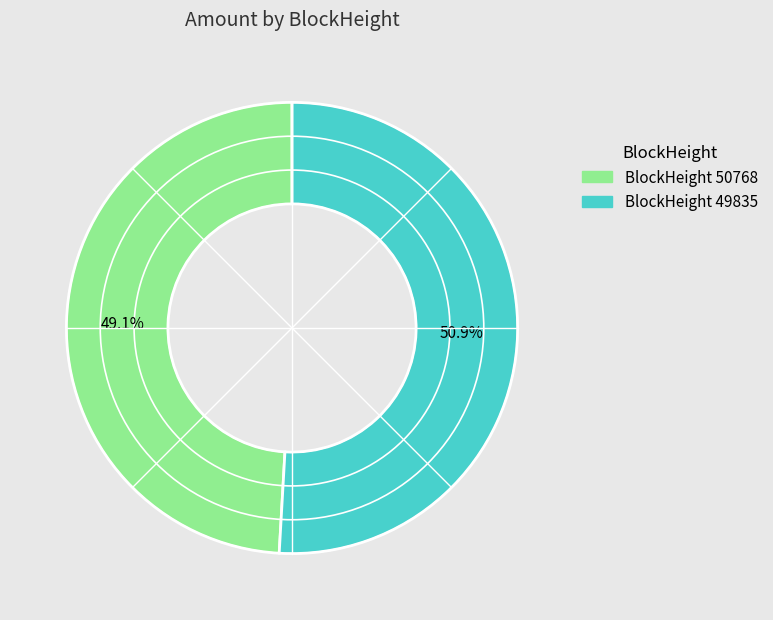

Does any single category account for the majority?

Yes